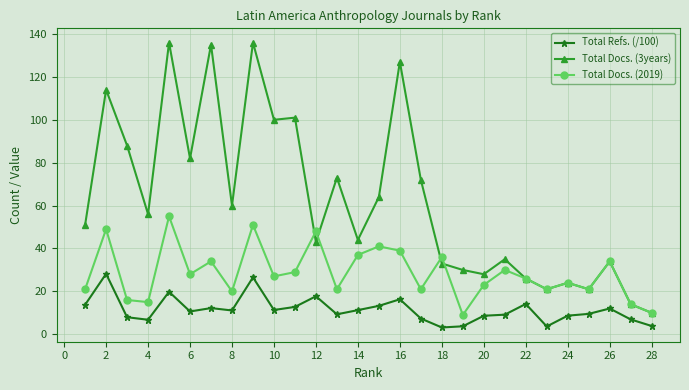

True or false: Total Docs. (3years) and Total Docs. (2019) intersect in this chart.

True